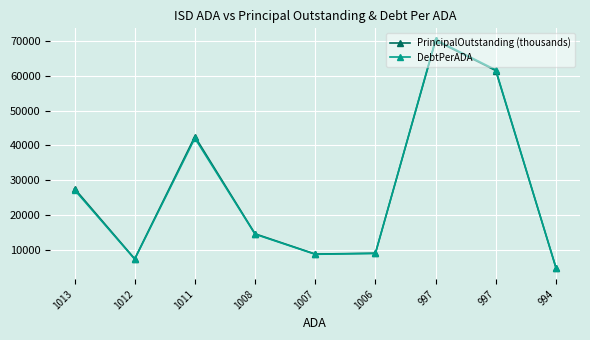

Which series has the largest total across all categories?

PrincipalOutstanding (thousands)